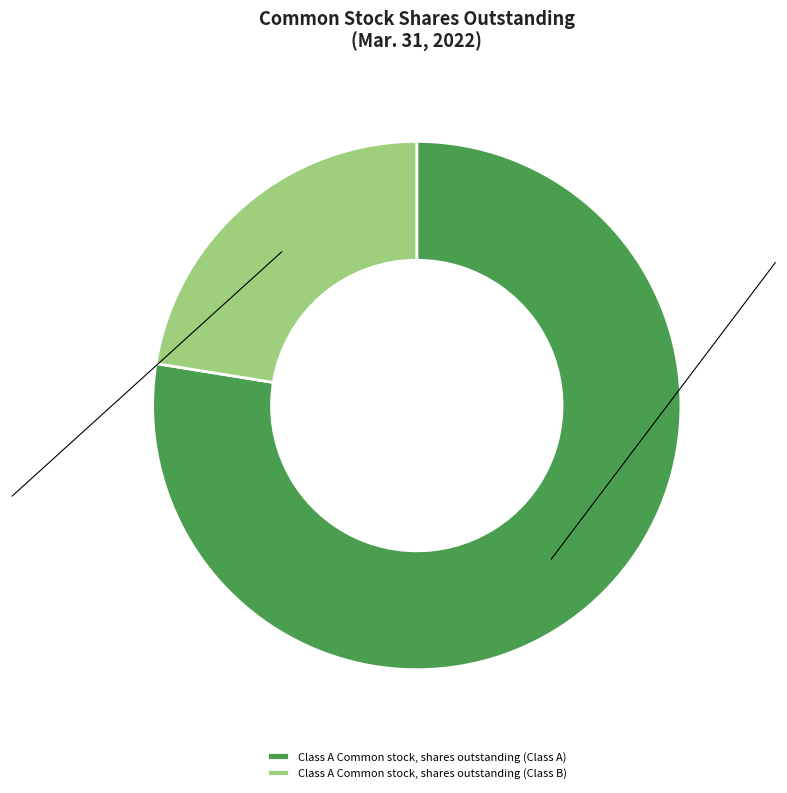

How much of the chart is everything except Class A Common stock, shares outstanding (Class A)?

22.5%